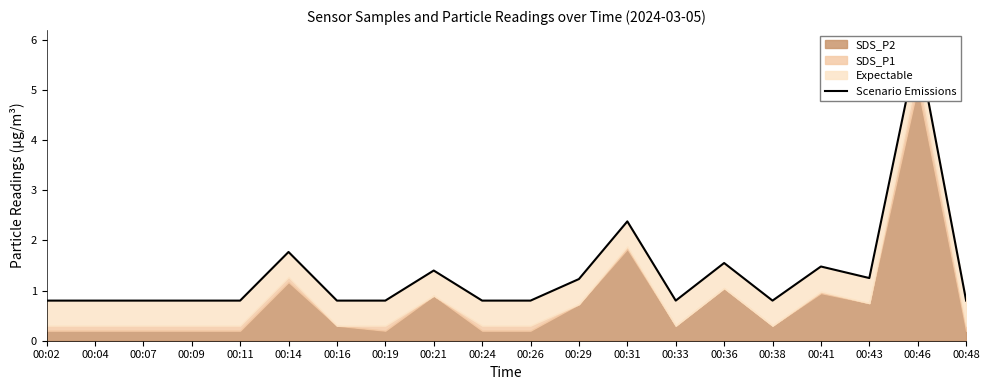

Reading right to left, list all the values displayed in this chart.

0.8	5.9	1.2	1.5	0.8	1.6	0.8	2.4	1.2	0.8	0.8	1.4	0.8	0.8	1.8	0.8	0.8	0.8	0.8	0.8